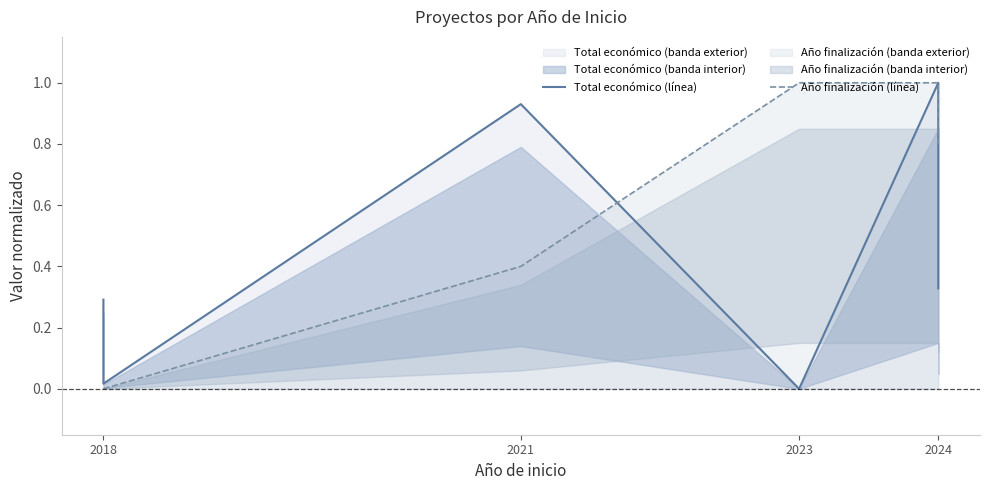

What is the label of the 1st point from the left?

2018